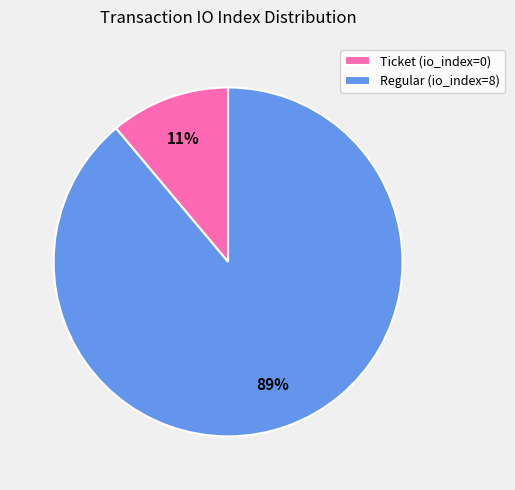

To the nearest percent, what percentage of the pie is Regular (io_index=8)?

89%